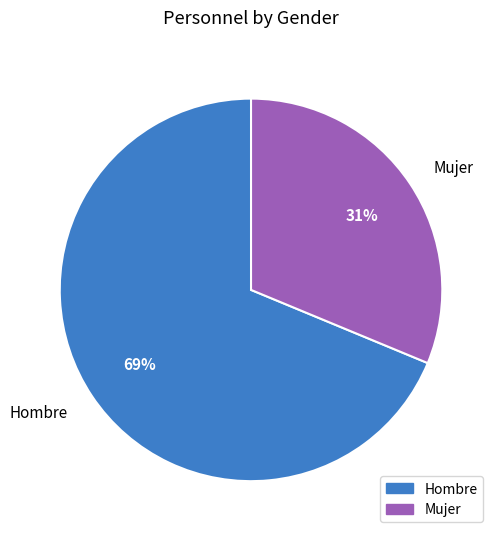

To the nearest percent, what portion does Mujer represent?

31%